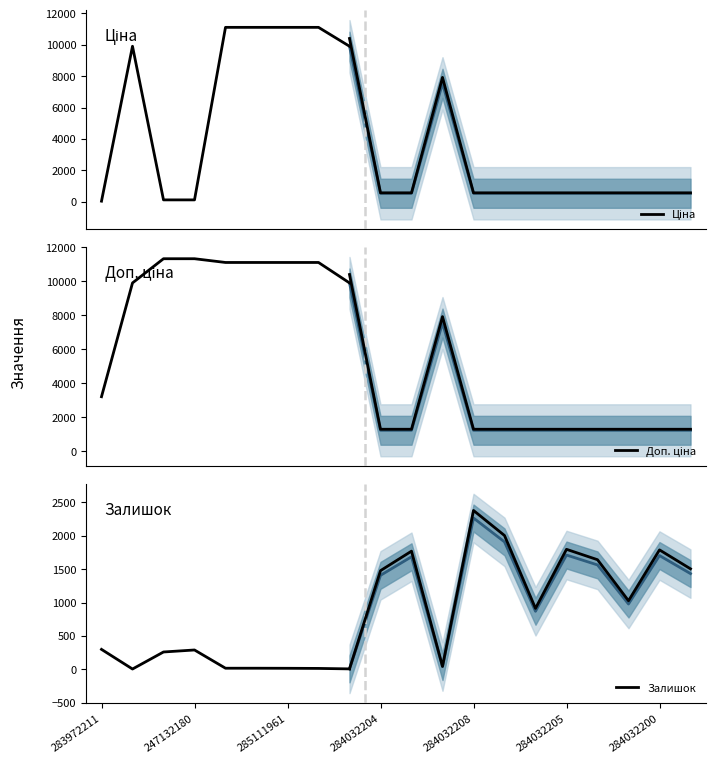

What is the difference between the maximum and second lowest values in the Залишок series?

292.0